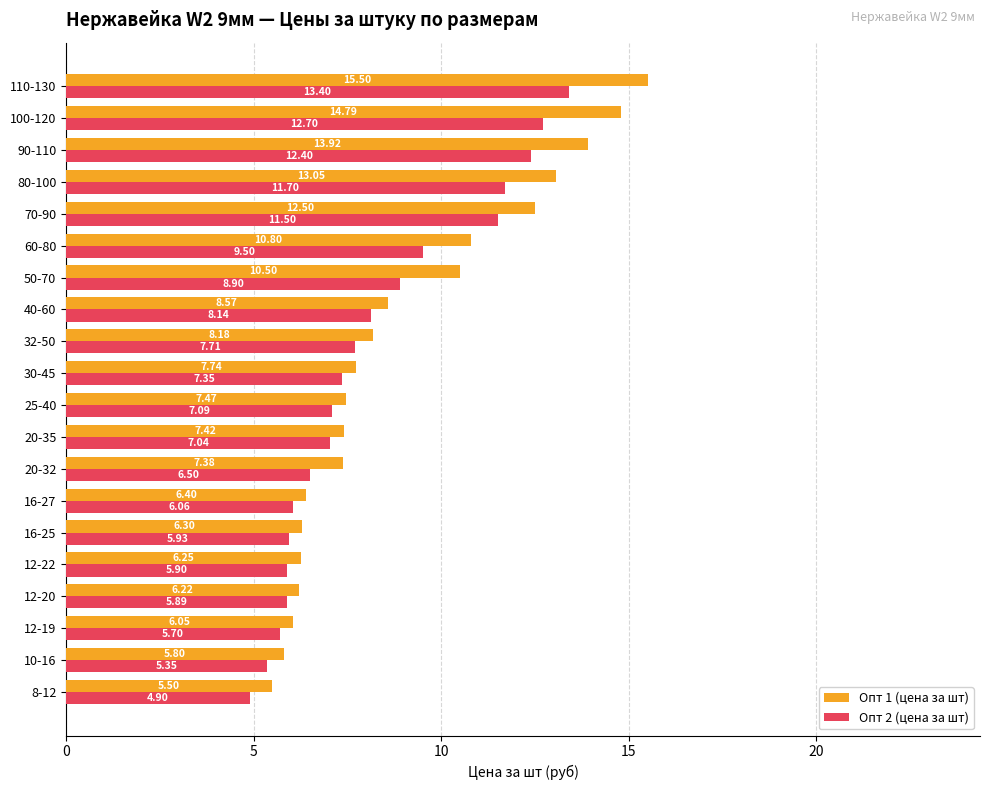

What is the average value of the Опт 2 (цена за шт) series?

8.2